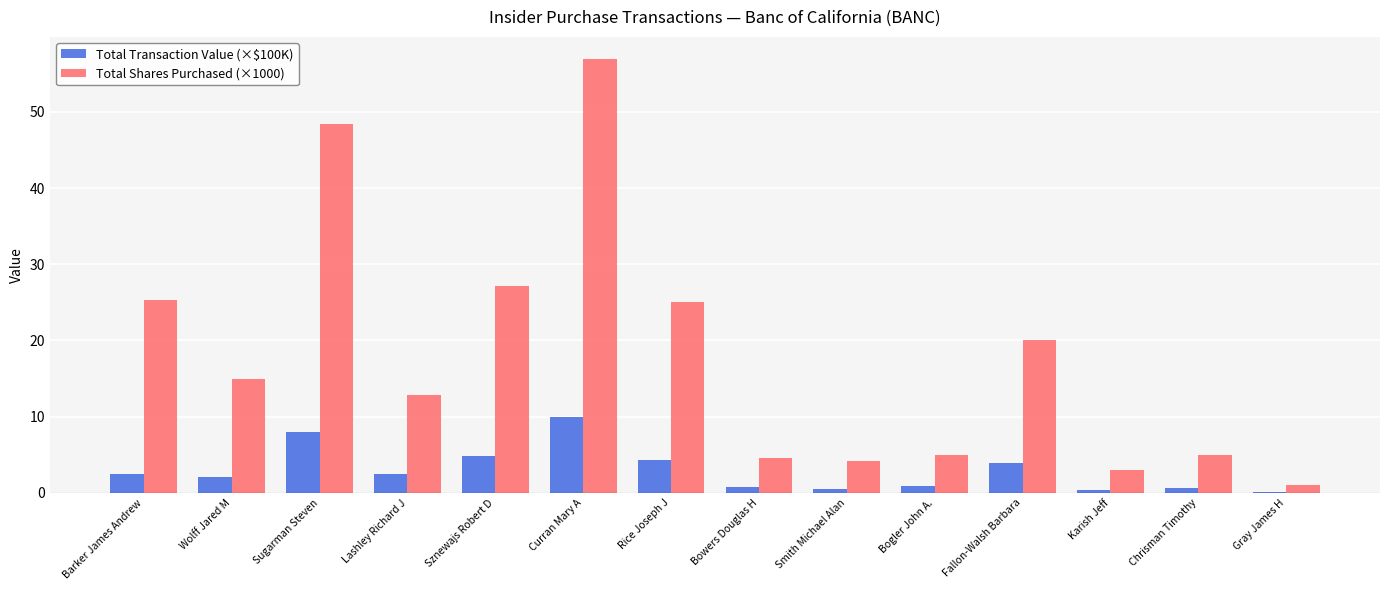

Is the value of Total Transaction Value (×$100K) at Sznewajs Robert D greater than the value of Total Shares Purchased (×1000) at Lashley Richard J?

No